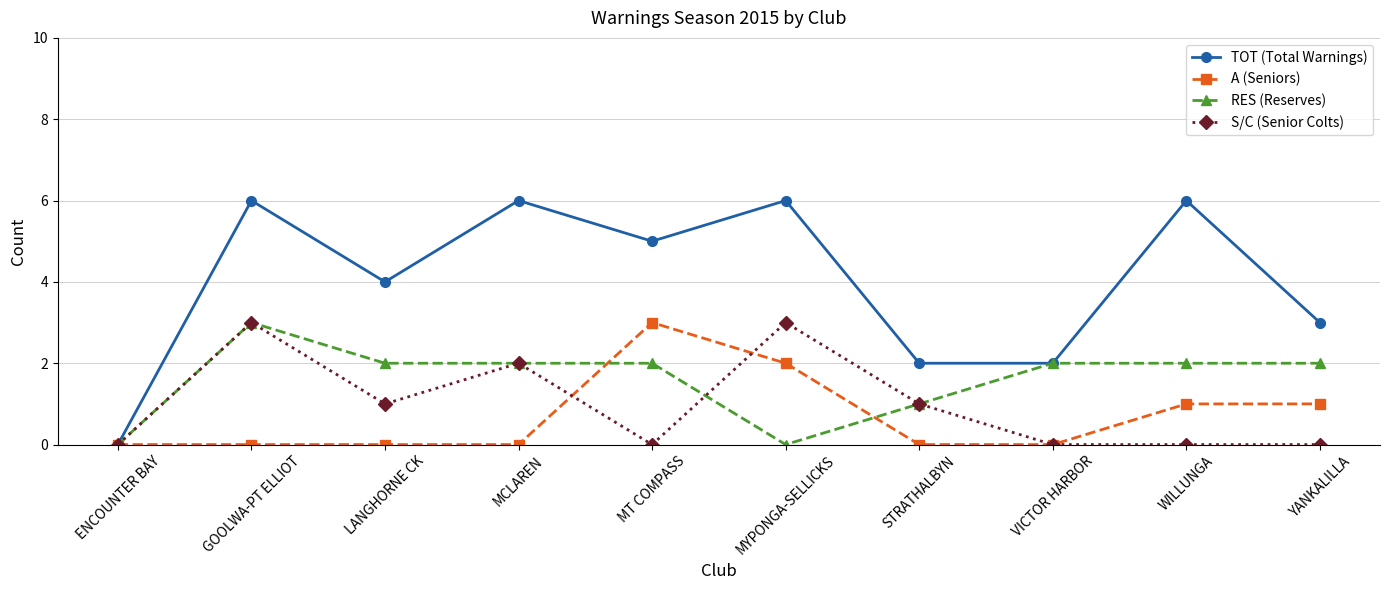

The value of A (Seniors) at ENCOUNTER BAY is 1. True or false?

False